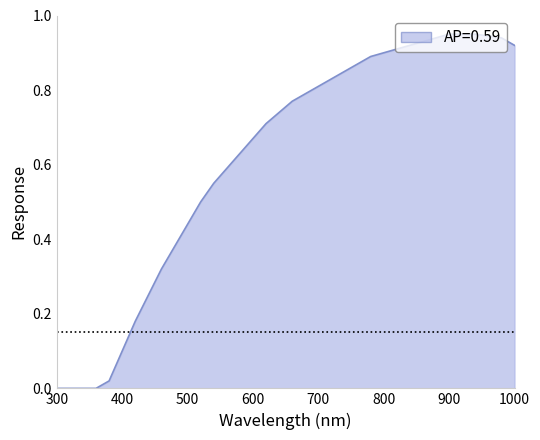

List the labels in order of value, smallest first.

300, 320, 340, 360, 380, 400, 420, 440, 460, 480, 500, 520, 540, 560, 580, 600, 620, 640, 660, 680, 700, 720, 740, 760, 780, 800, 820, 840, 1000, 860, 880, 980, 960, 900, 920, 940